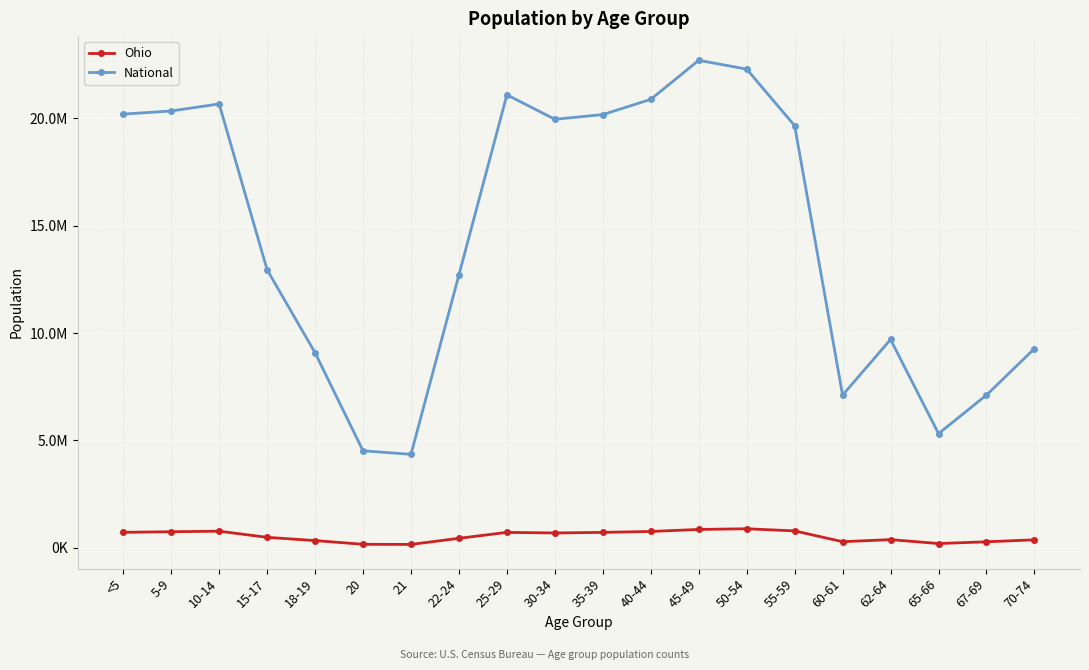

How many interior local valleys does the Ohio series have?

4